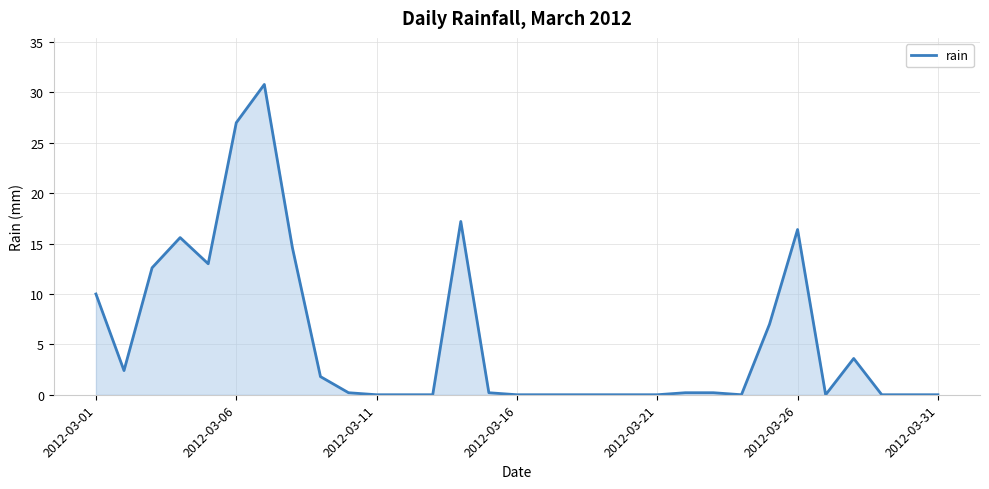

What is the maximum value shown in the chart?

30.8